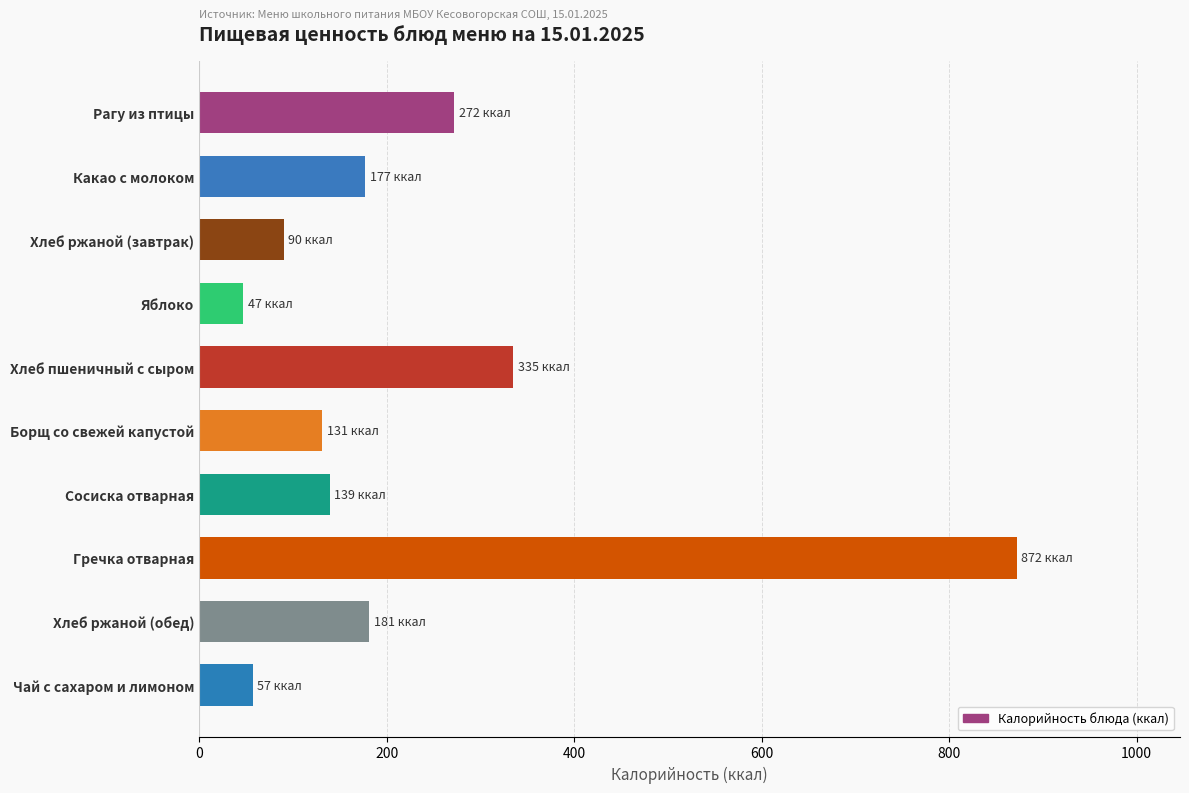

At which label is the value closest to 459?

Хлеб пшеничный с сыром